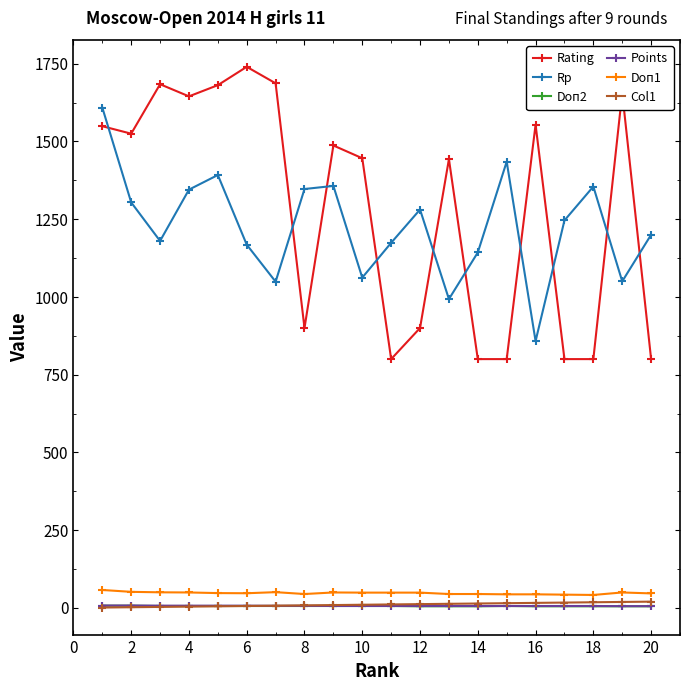

How many interior local peaks does the Rp series have?

5